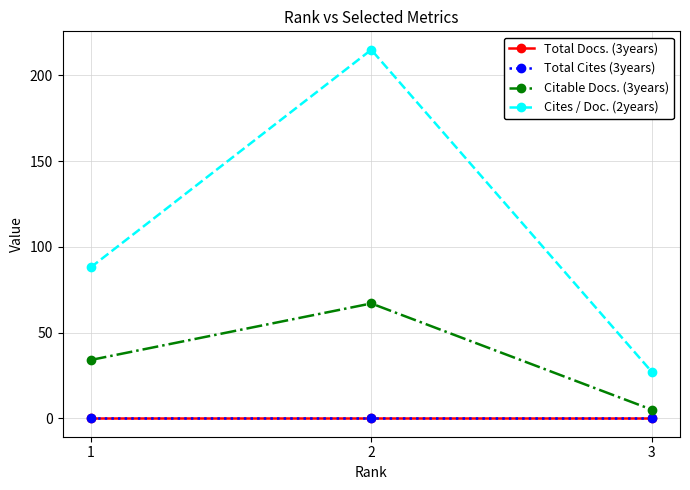

Reading left to right, transcribe all the data shown in this chart.

Total Docs. (3years): 1=0	2=0	3=0
Total Cites (3years): 1=0	2=0	3=0
Citable Docs. (3years): 1=34	2=67	3=5
Cites / Doc. (2years): 1=88	2=215	3=27